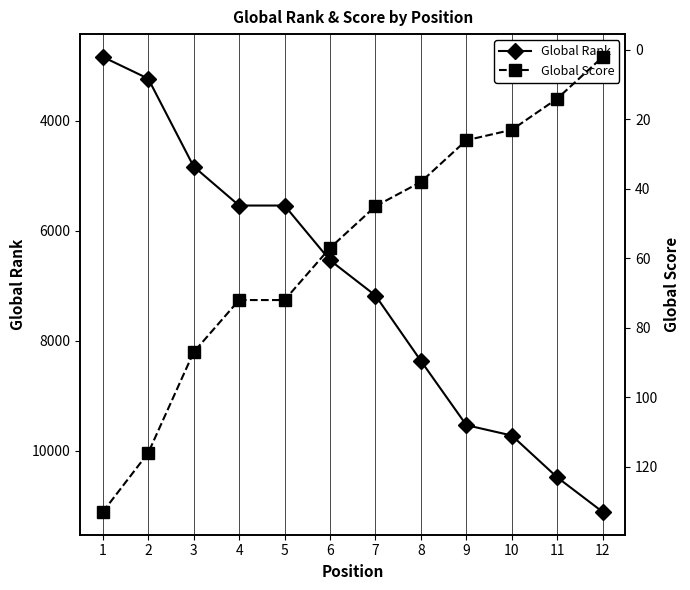

True or false: Global Rank has more than 2 interior local peaks.

False